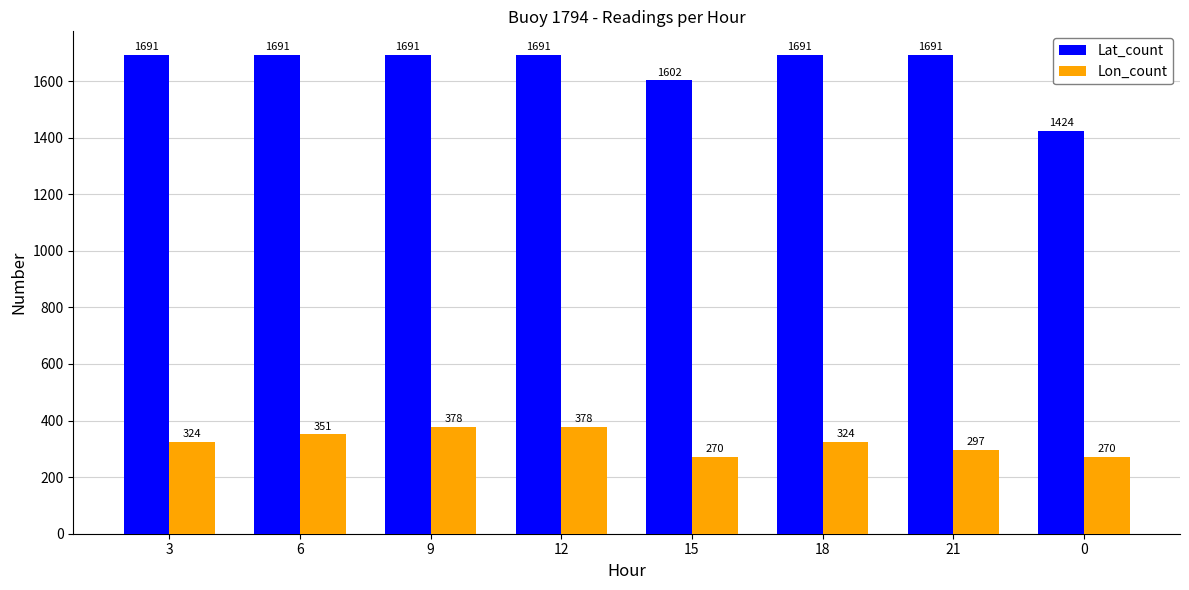

The Lon_count series shows 535 at 6. True or false?

False